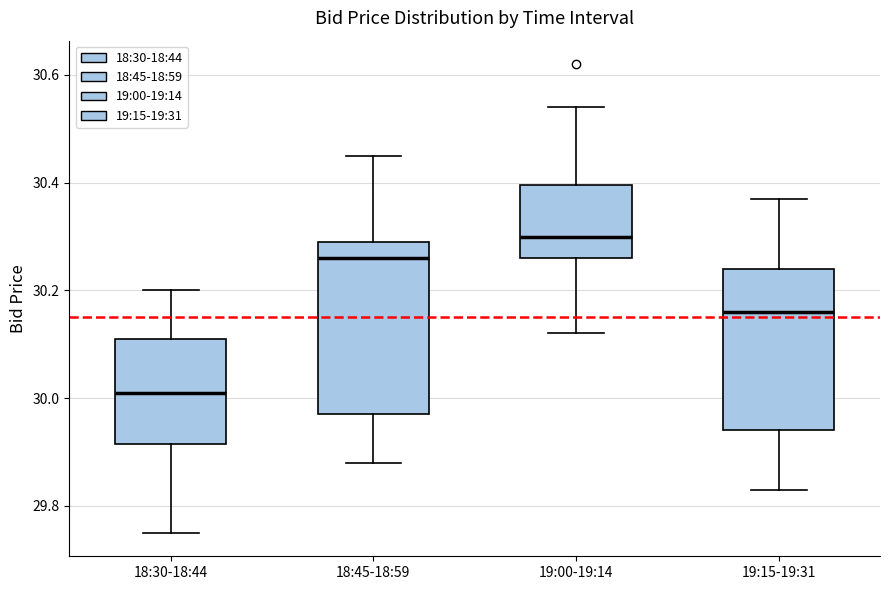

Reading left to right, read every box against the y-axis: the position of its median line, the range the box covers, and the ends of its whiskers. The values are not printed on the chart, so give them approximately, as read against the axis.

18:30-18:44: median 30.02, box 29.92 to 30.12, whiskers 29.76 to 30.20
18:45-18:59: median 30.26, box 29.98 to 30.30, whiskers 29.88 to 30.46
19:00-19:14: median 30.30, box 30.26 to 30.40, whiskers 30.12 to 30.54
19:15-19:31: median 30.16, box 29.94 to 30.24, whiskers 29.84 to 30.38